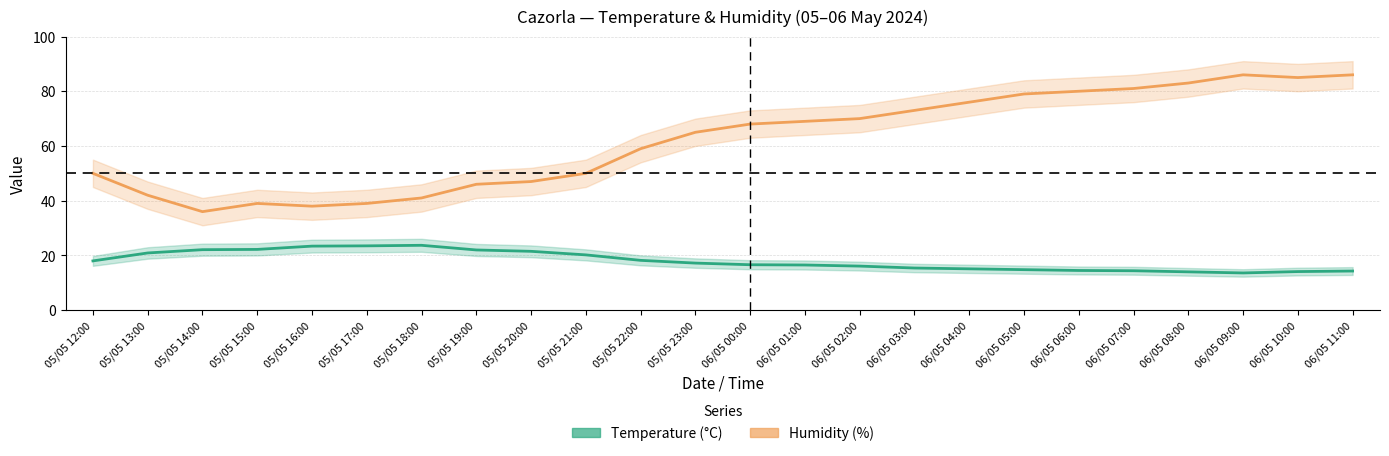

What is the difference between the second highest and second lowest values in the Humidity (%) series?

48.0